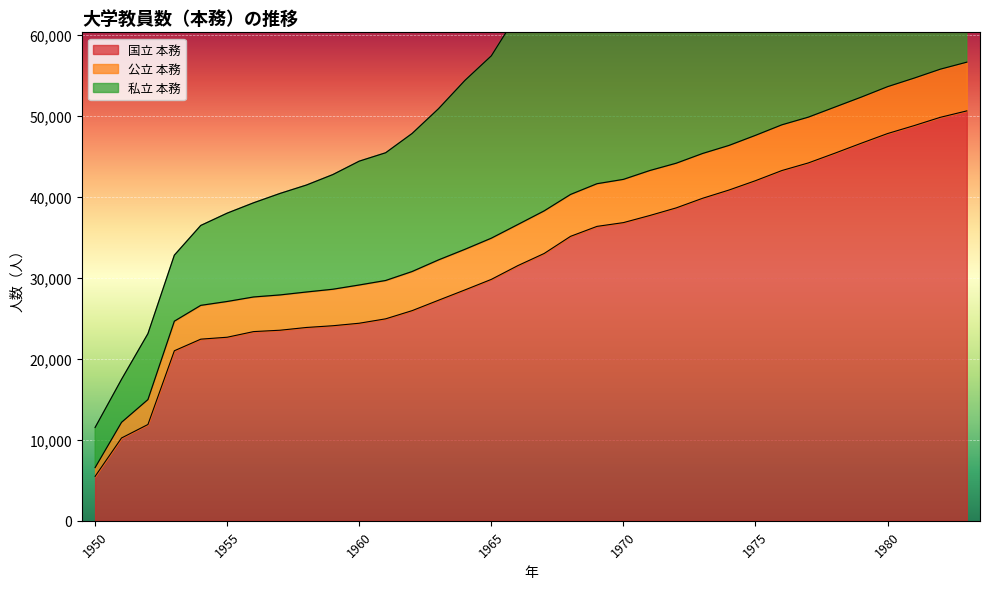

At which category is the sum across all series the highest?

1983